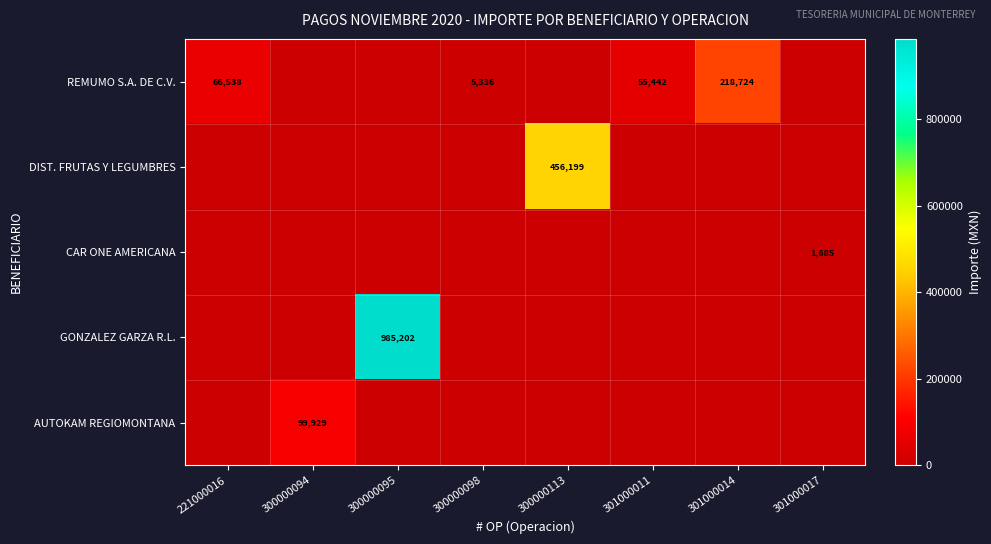

Is it true that GONZALEZ GARZA R.L. equals 1494364 at 300000095?

False